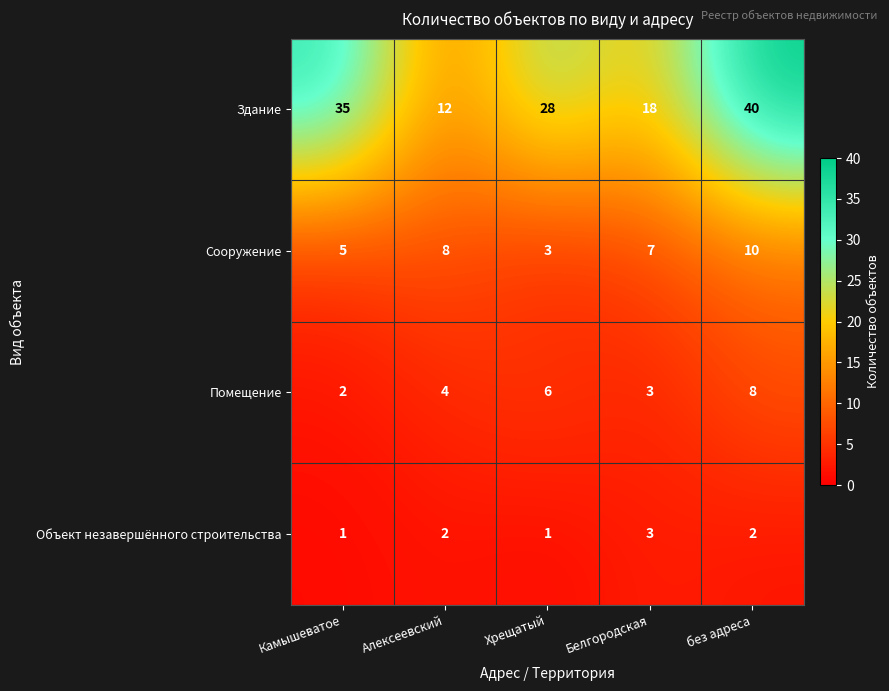

Which series has the widest spread of values?

Здание